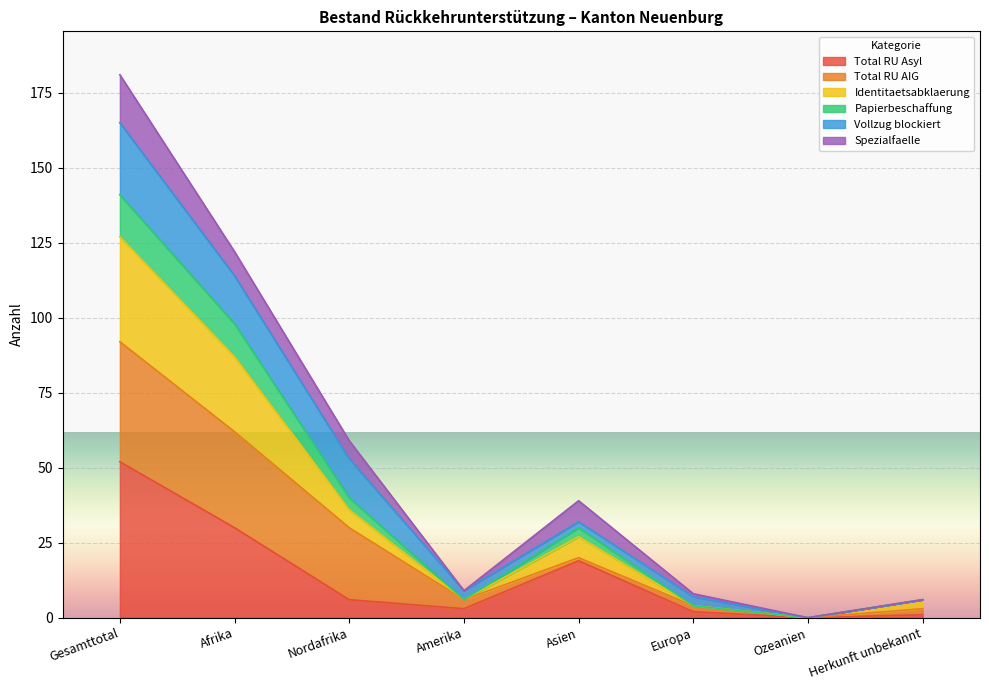

The Total RU Asyl series shows 3 at Amerika. True or false?

True